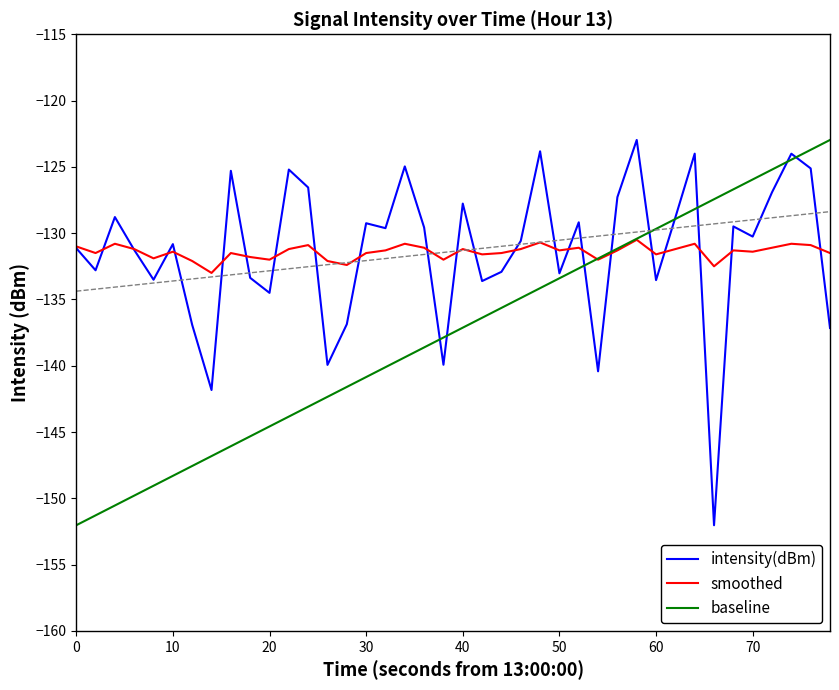

What is the average value of the intensity(dBm) series?

-131.4